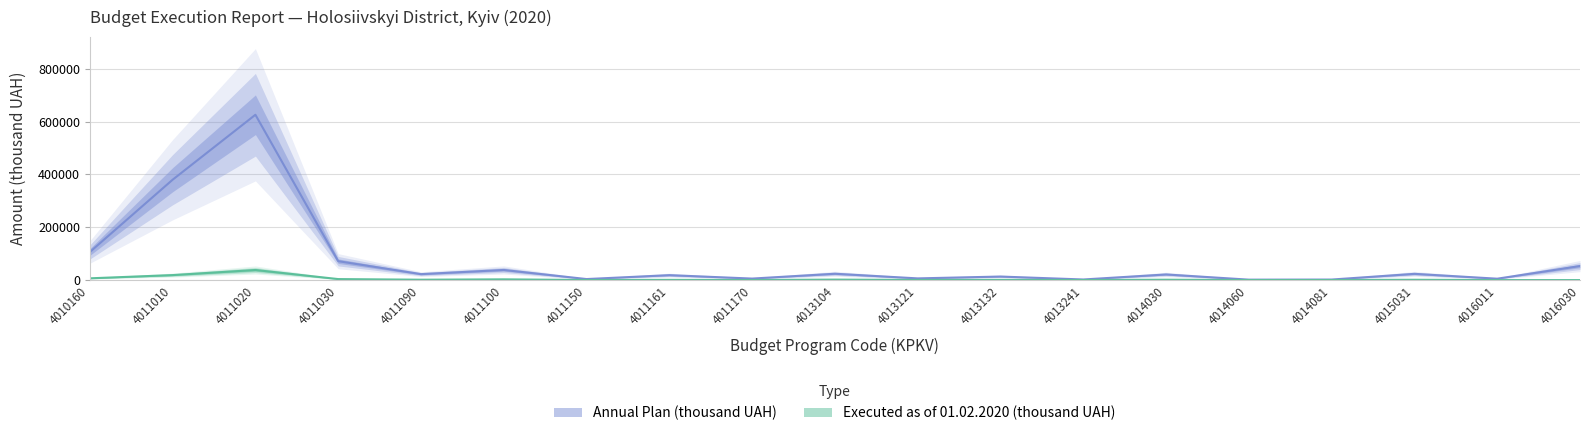

Is it true that Executed as of 01.02.2020 (thousand UAH) equals 2772.1 at 4011100?

True